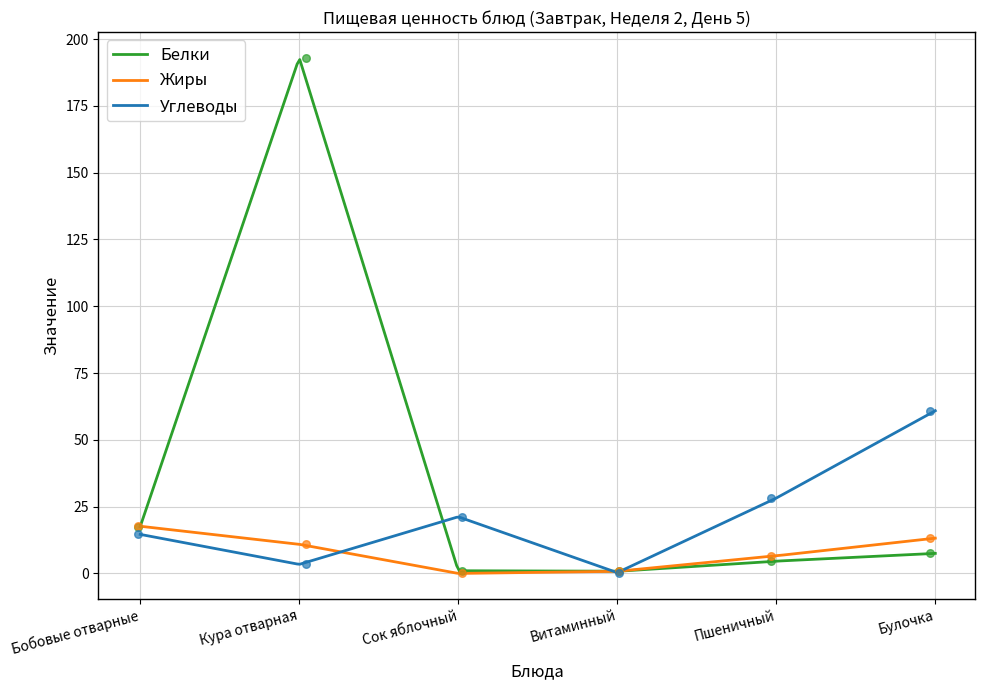

Is the value of Жиры at Бобовые отварные greater than the value of Углеводы at Булочка?

No